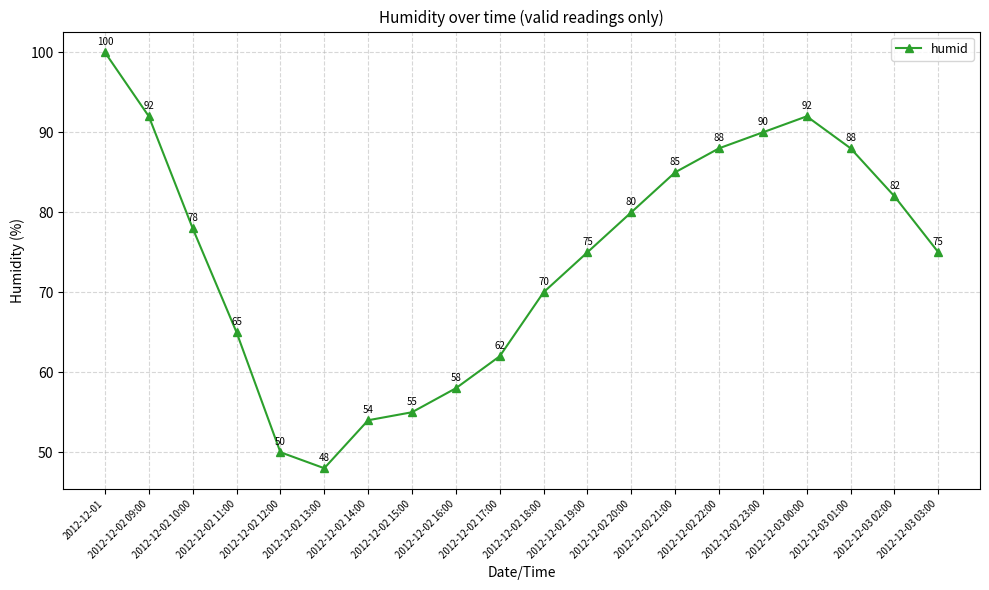

At which category does the data reach its first local peak?

2012-12-03 00:00